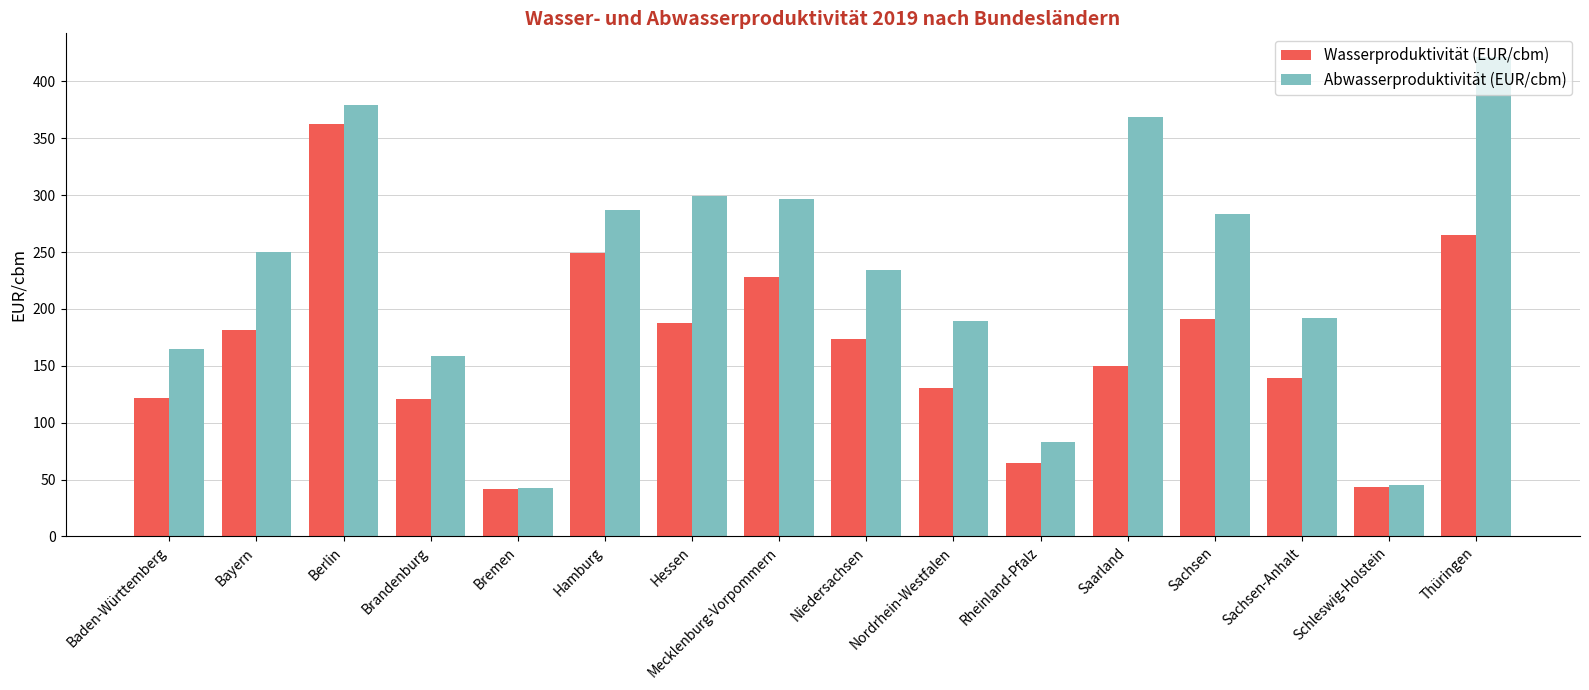

What is the average value of the Wasserproduktivität (EUR/cbm) series?

165.7